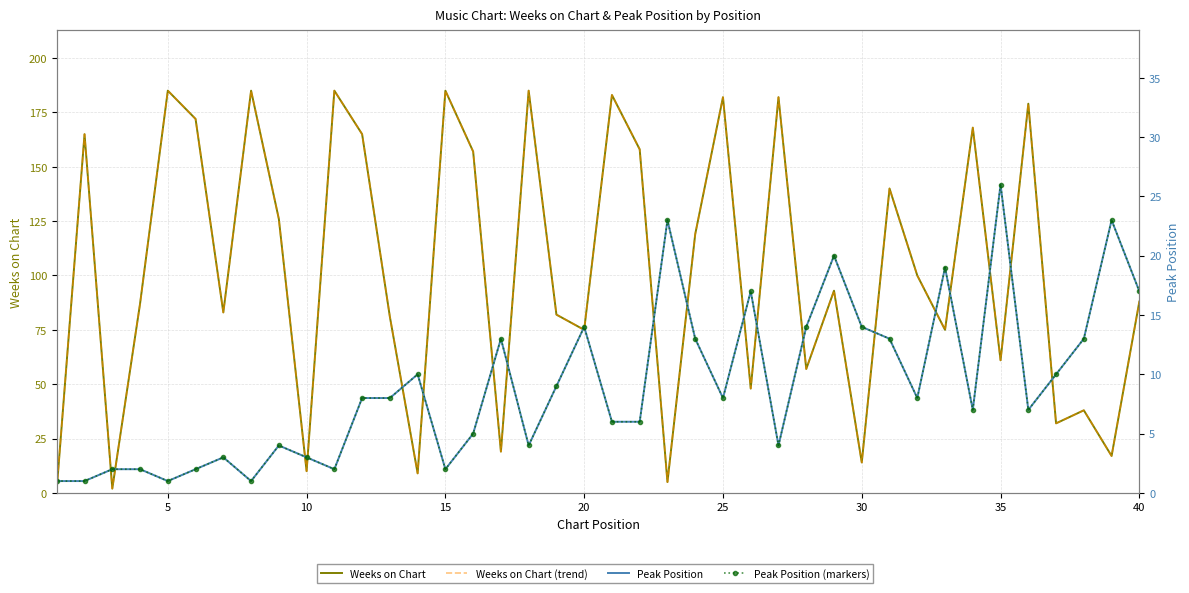

Which series changed the most between 25 and 25?

Weeks on Chart